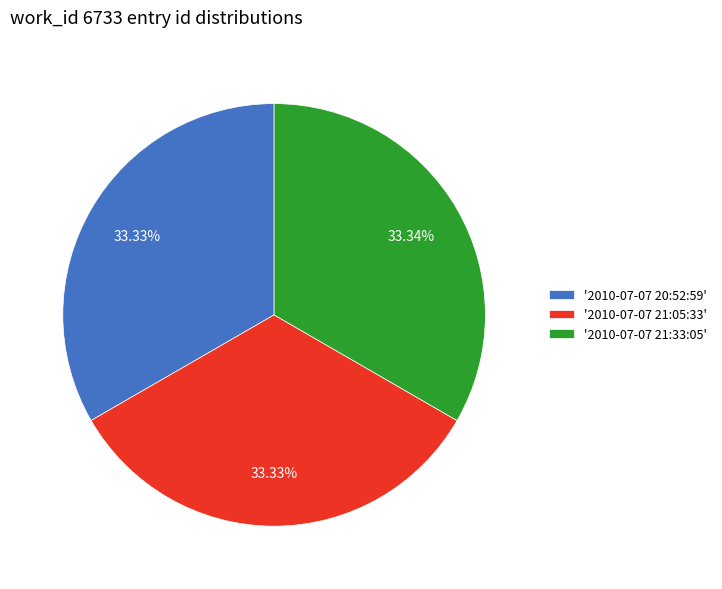

Do '2010-07-07 21:33:05' and '2010-07-07 20:52:59' together represent more than half of the pie?

Yes